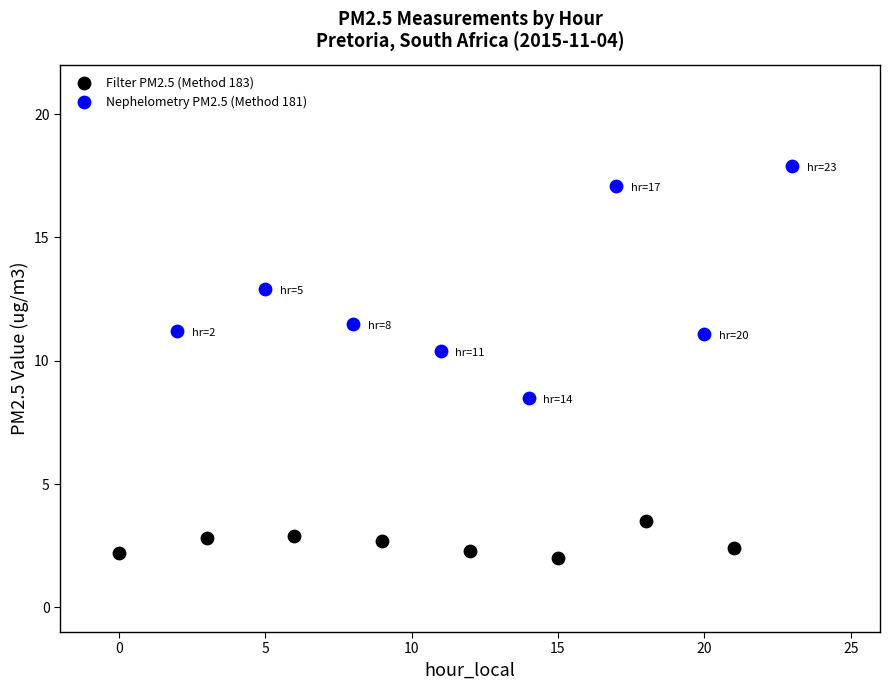

Which series contains the highest Y value?

Nephelometry PM2.5 (Method 181)